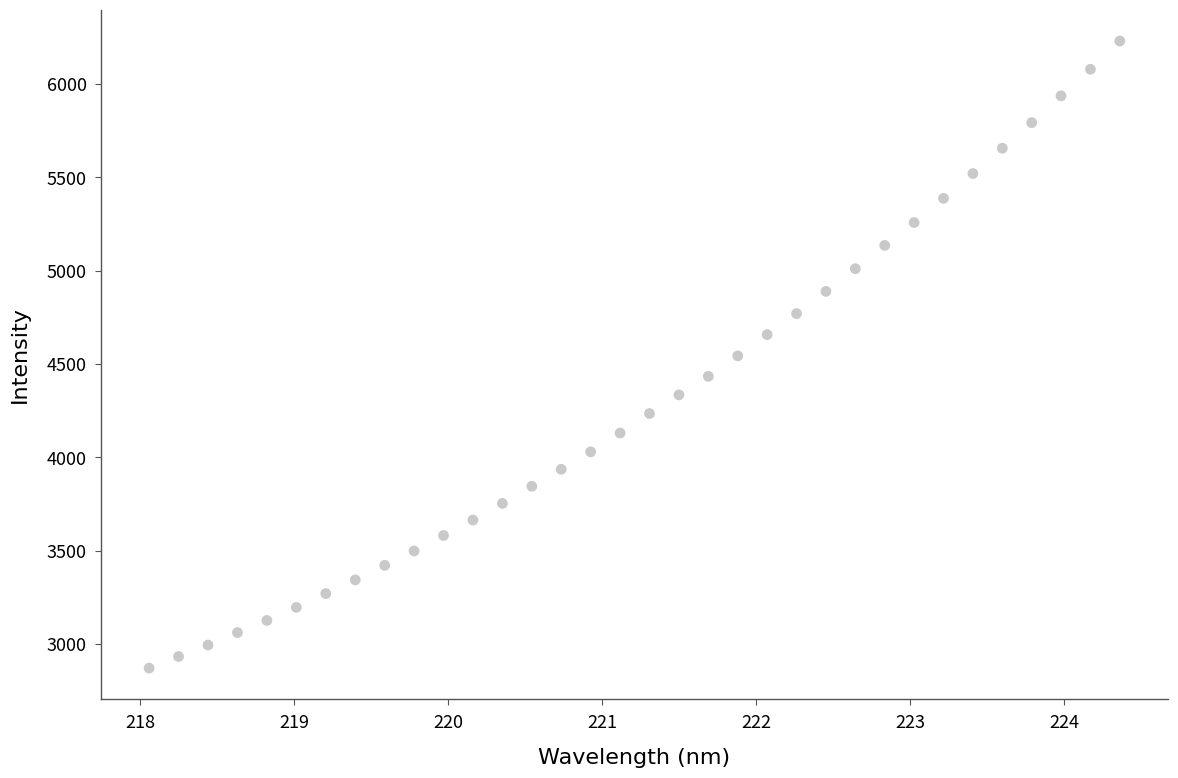

What is the range of X values (max minus min)?

6.3